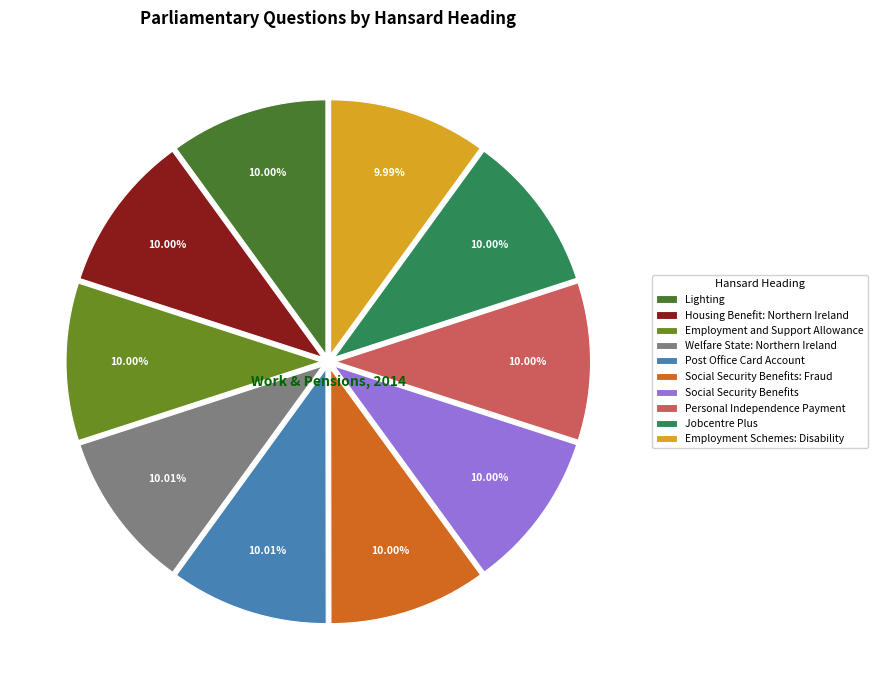

Is the sum of Welfare State: Northern Ireland and Jobcentre Plus greater than half?

No